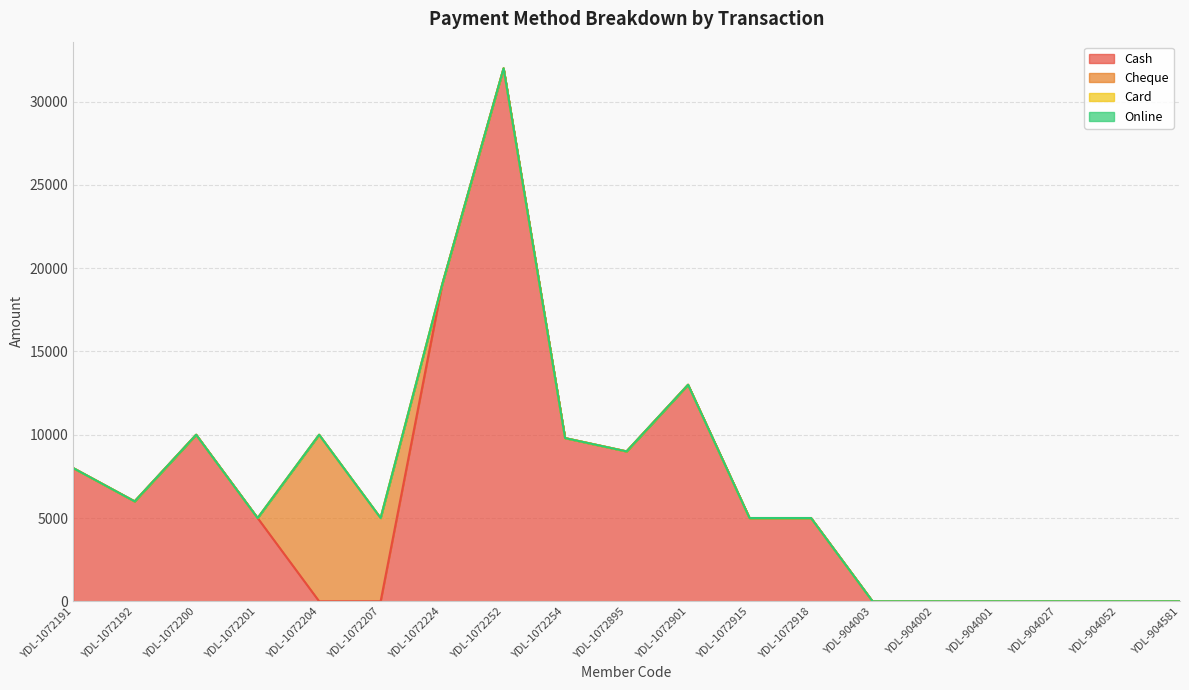

Which category has the lowest value in the Cash series?

YDL-1072204